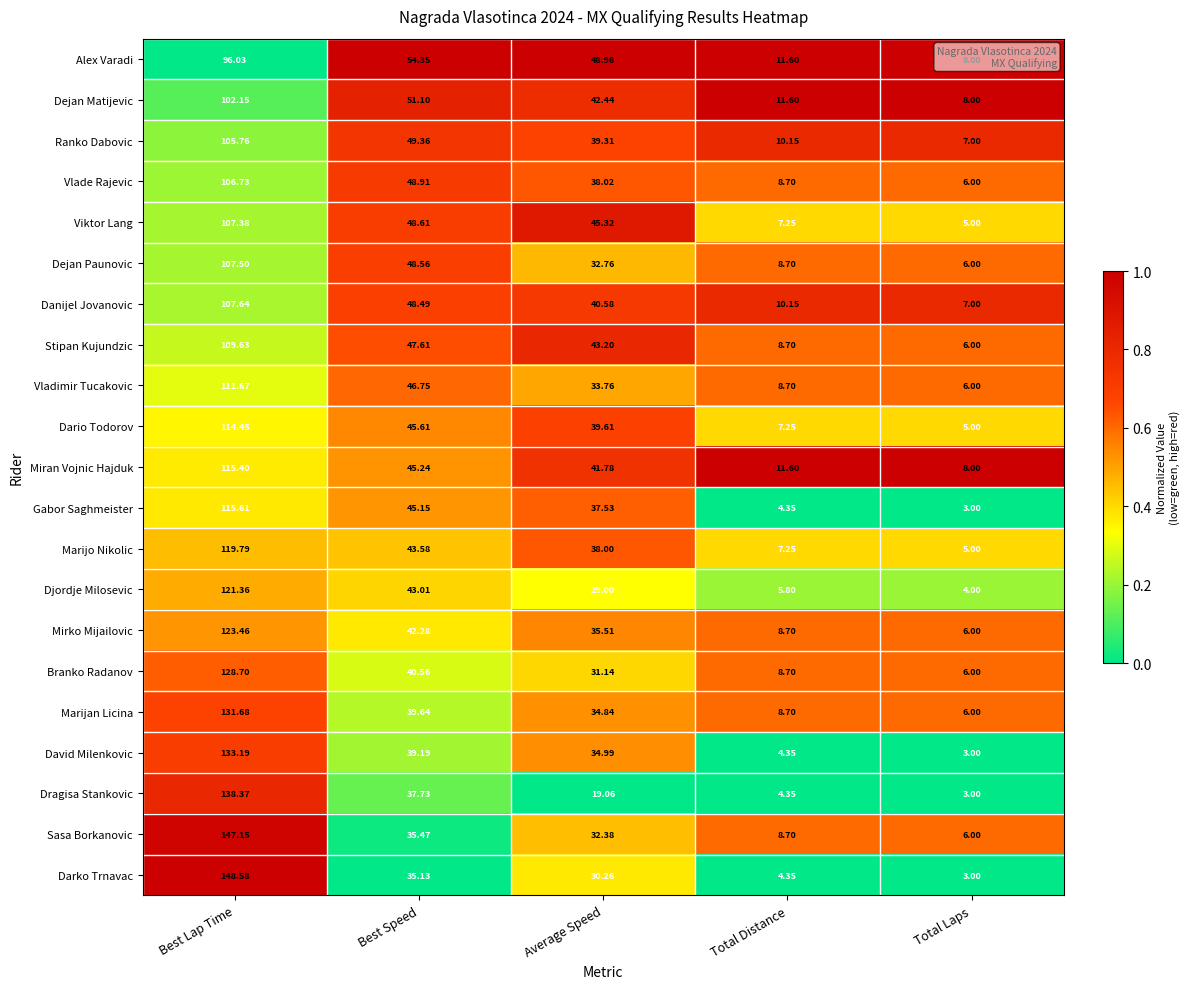

At which category is the sum across all series the highest?

Best Lap Time